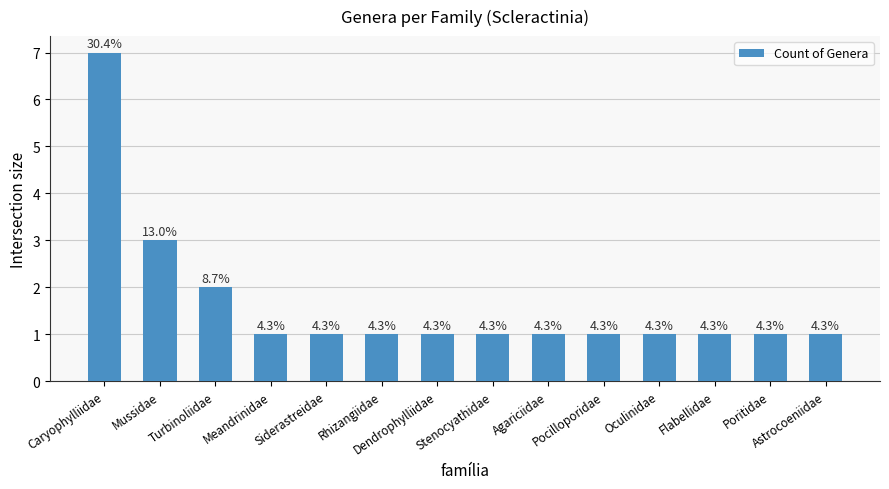

Which has a higher value, Pocilloporidae or Rhizangiidae?

Pocilloporidae